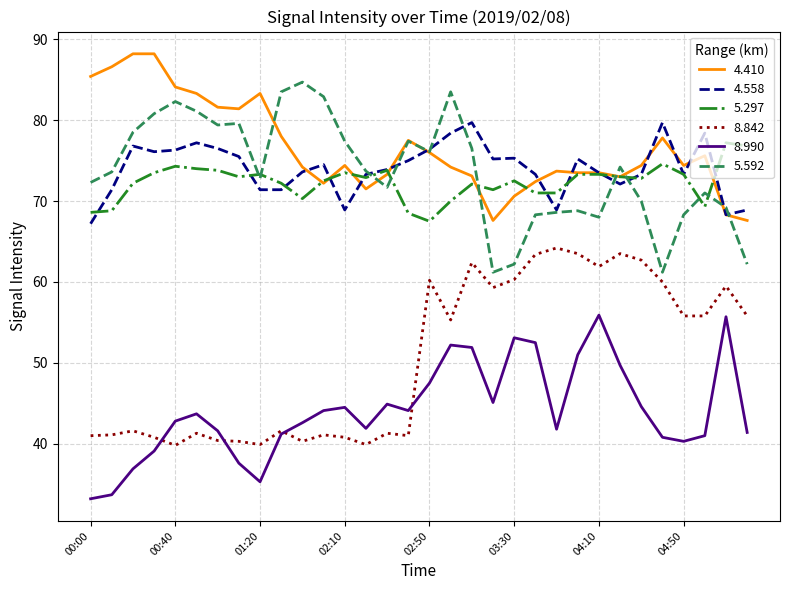

What is the minimum value for 8.990?

33.2